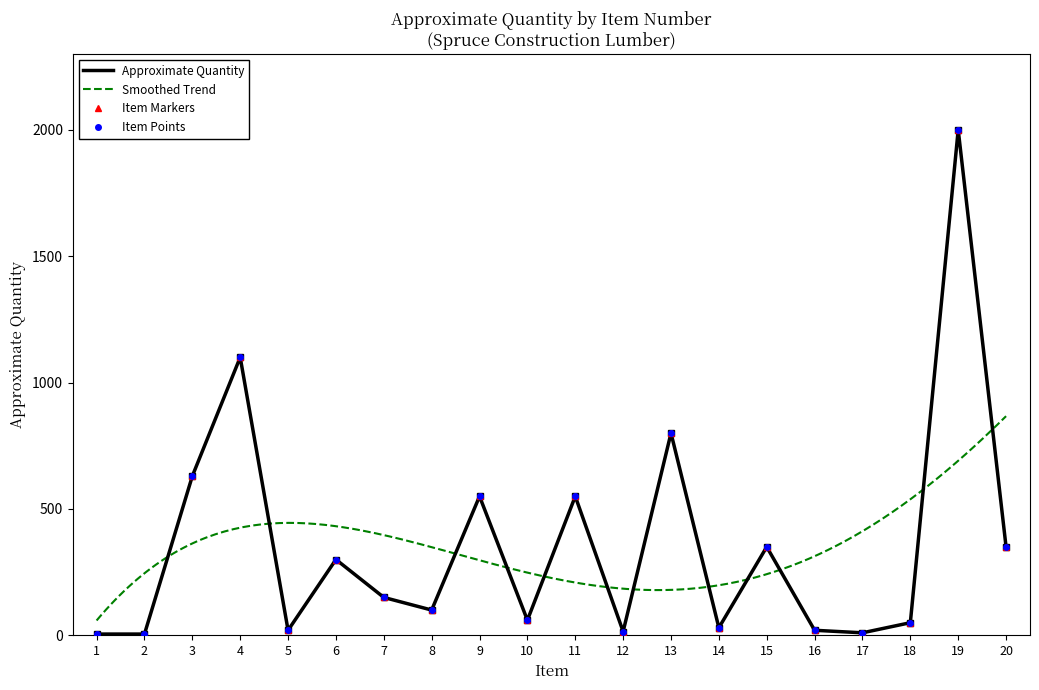

Rank the categories by value from lowest to highest.

1, 2, 17, 12, 5, 16, 14, 18, 10, 8, 7, 6, 15, 20, 9, 11, 3, 13, 4, 19